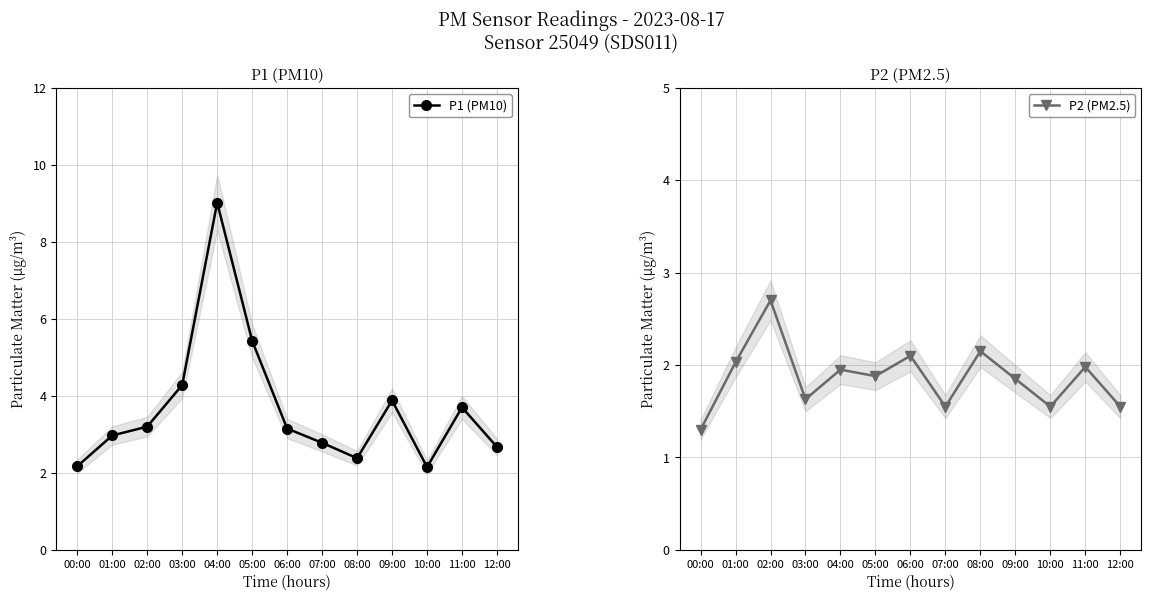

How many series are shown in this chart?

2